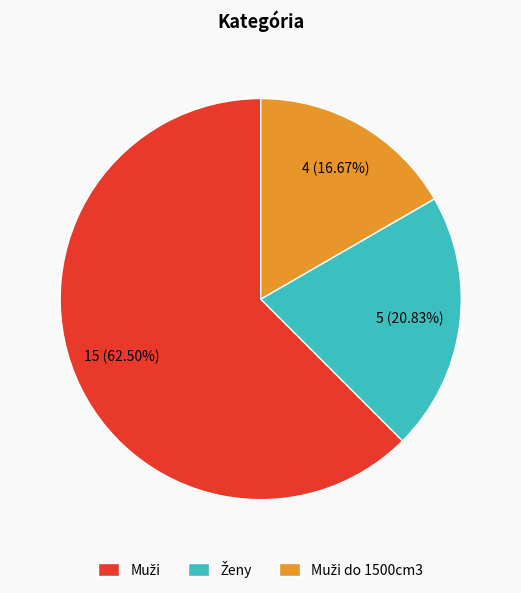

Does any single category account for the majority?

Yes